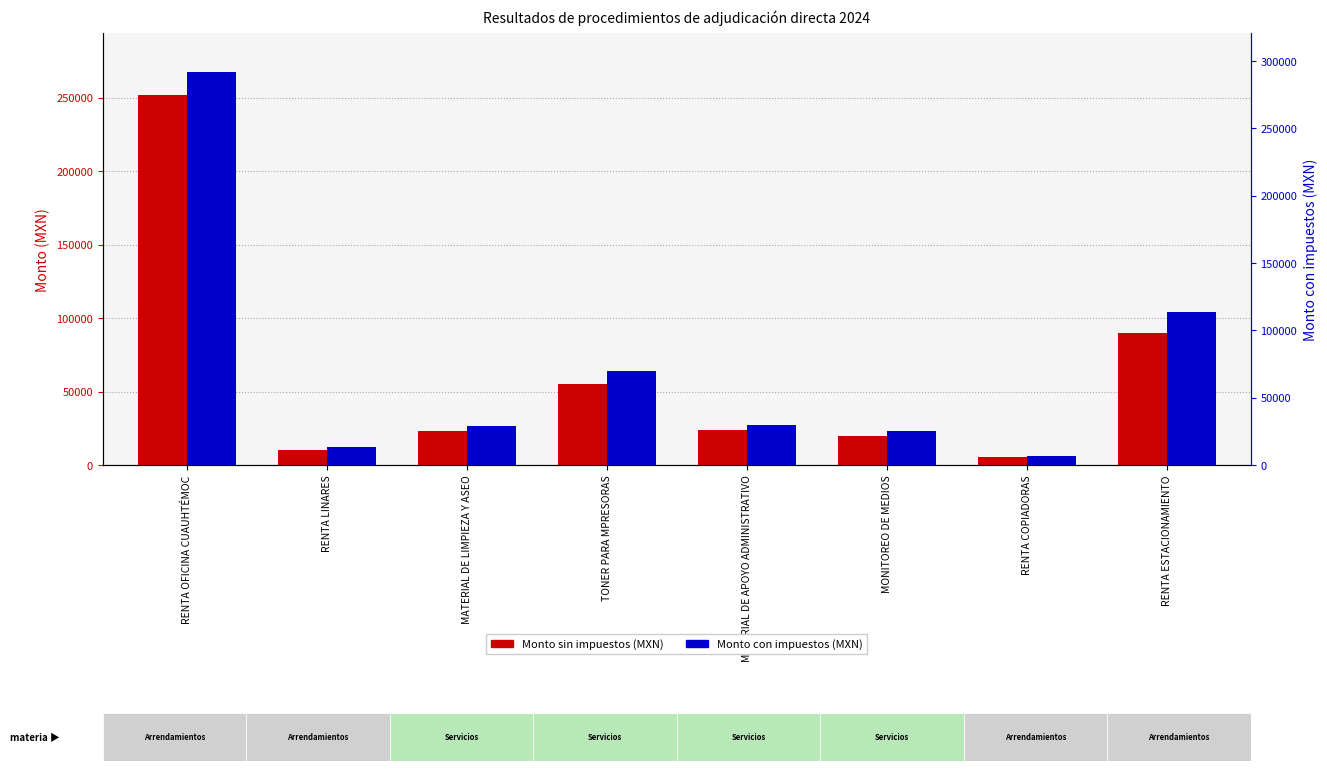

What is the total value across all series at RENTA ESTACIONAMIENTO?

193450.4